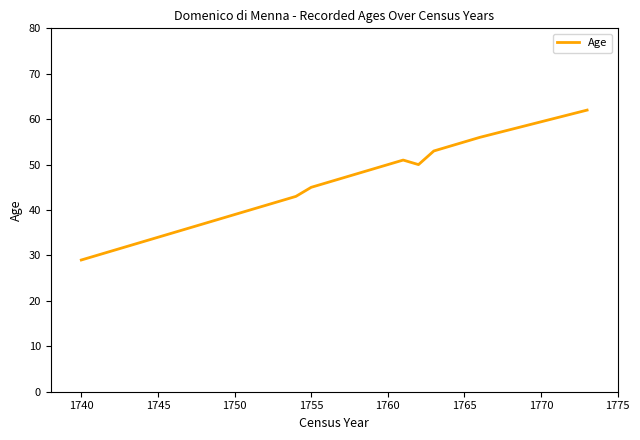

What is the difference between the maximum and minimum values?

33